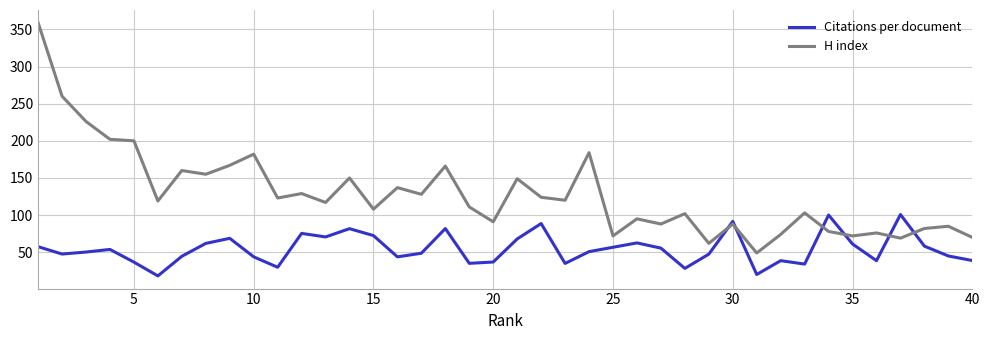

What is the minimum value shown in the chart?

18.2